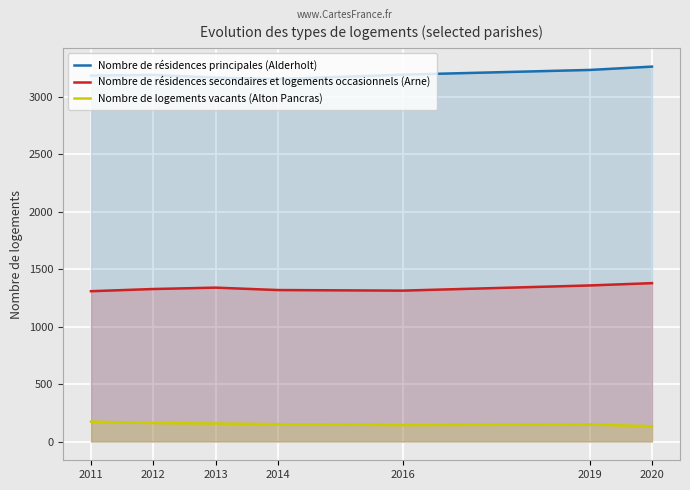

Is the value of Nombre de résidences secondaires et logements occasionnels (Arne) at 2016 greater than the value of Nombre de résidences principales (Alderholt) at 2019?

No